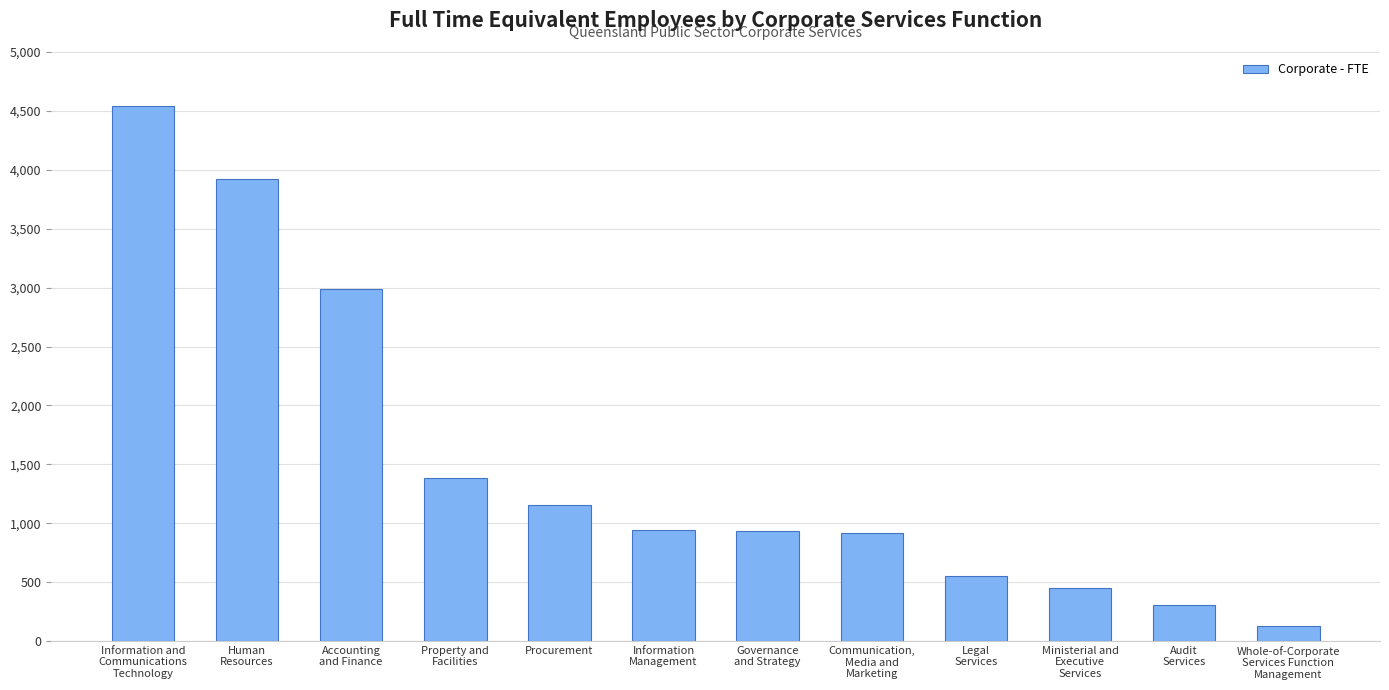

Is it true that the value at Communication,
Media and
Marketing is 917.5?

True